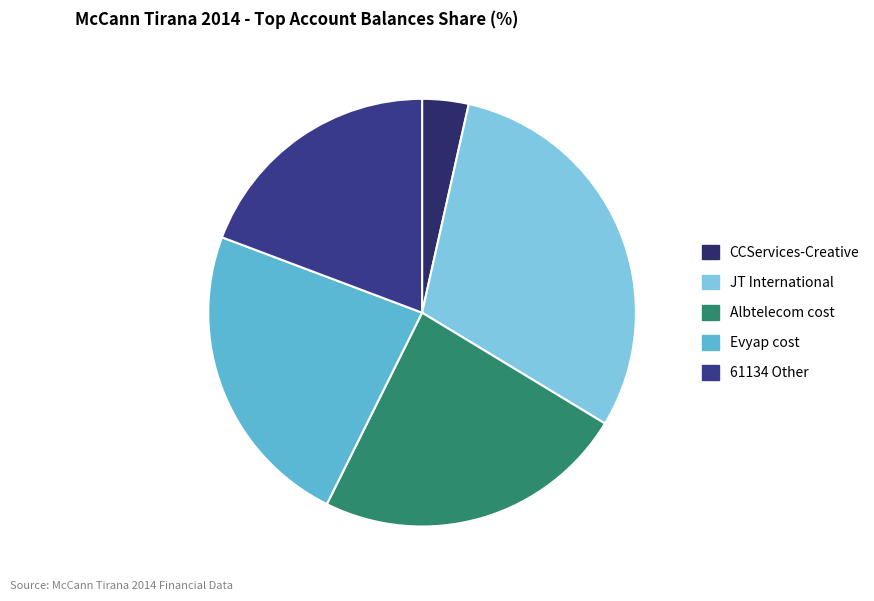

Count the number of slices in the pie.

5